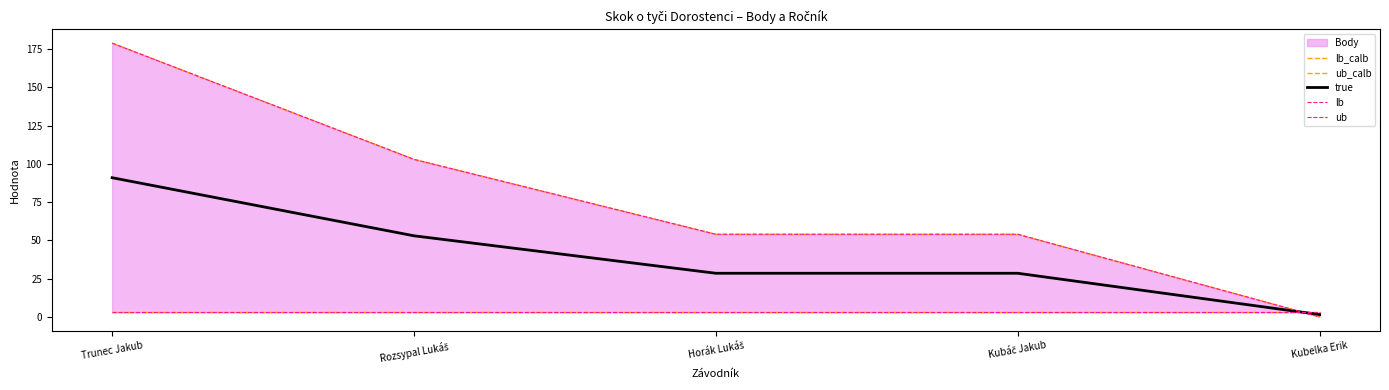

What value does the lb series have at Horák Lukáš?

3.0